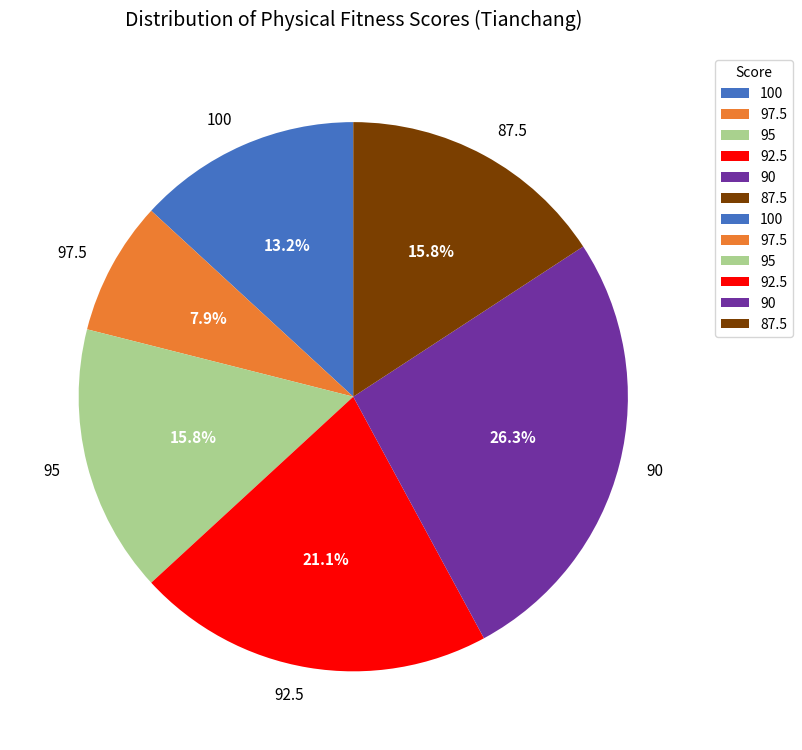

Which slice is the largest?

90